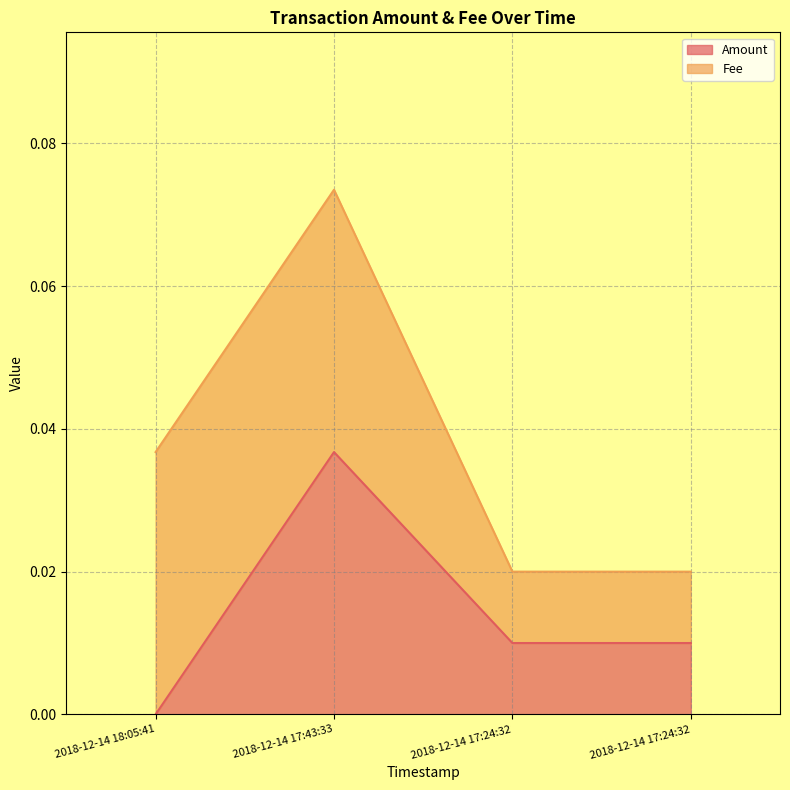

The chart shows a value of -0.0 at 2018-12-14 18:05:41. True or false?

False